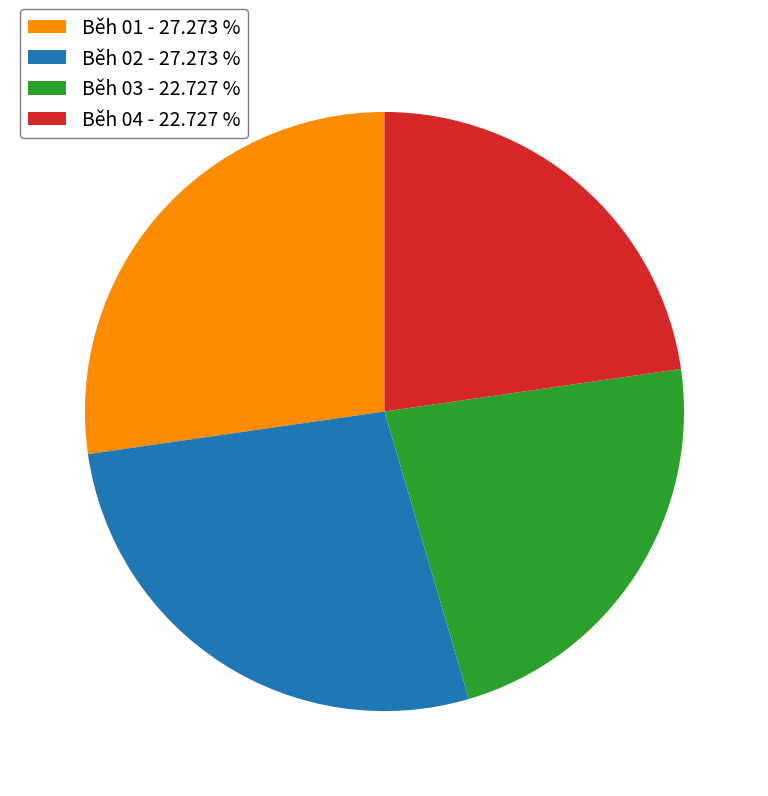

Is Běh 02 the majority of the pie?

No